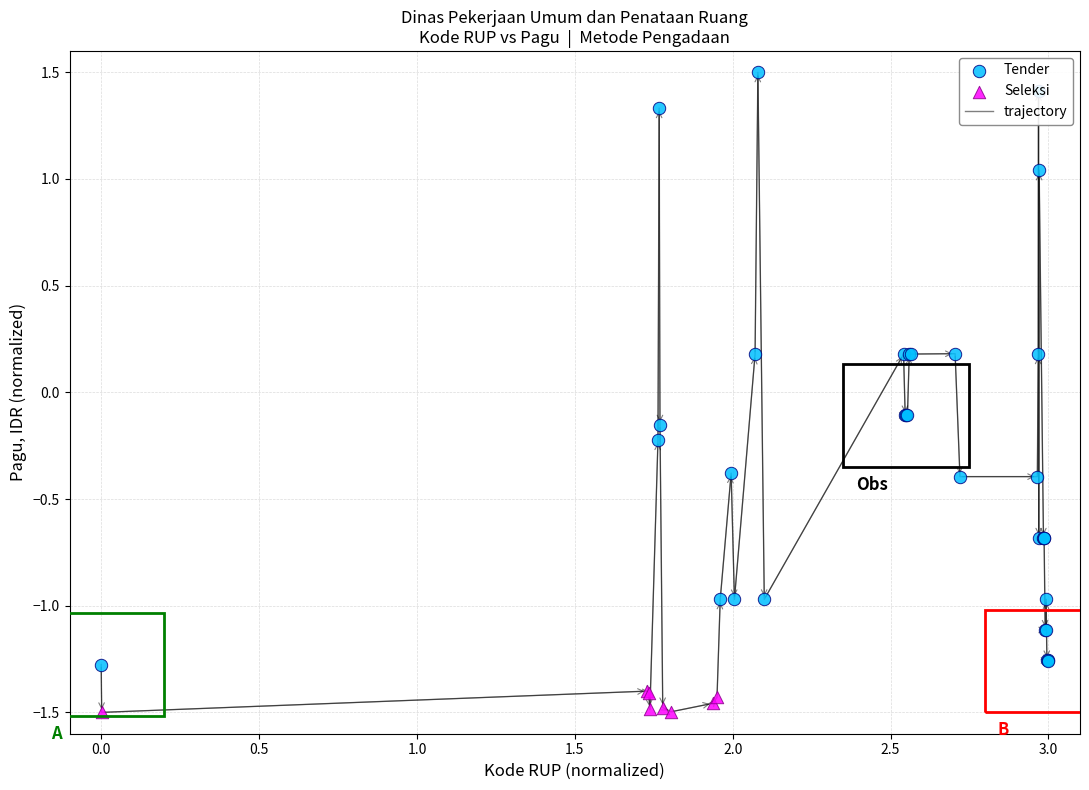

What is the maximum value shown in the chart?

1.5